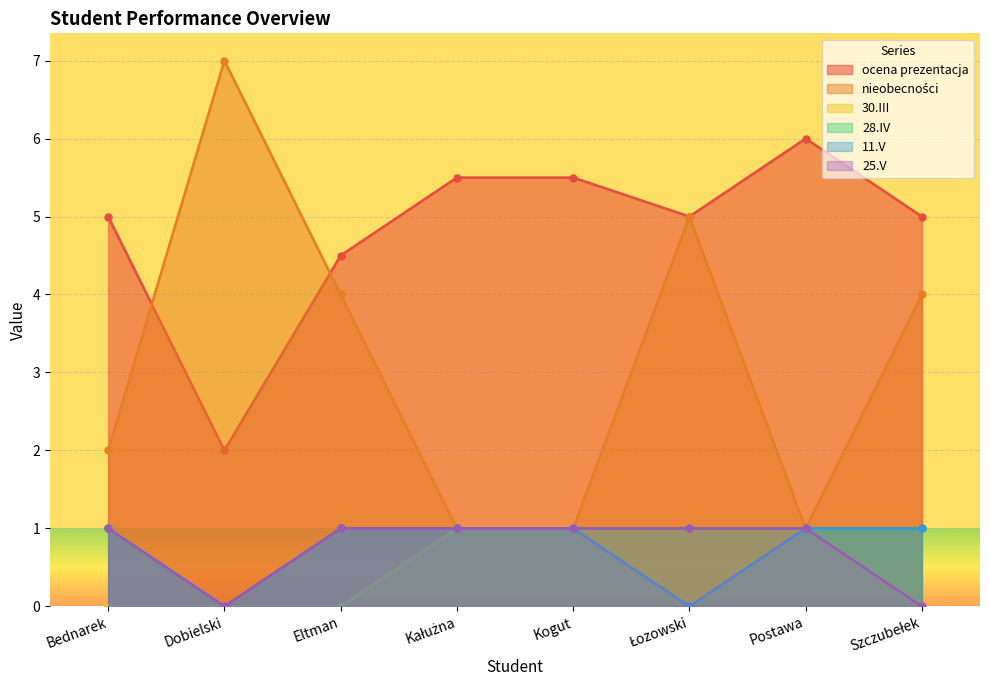

How many interior local valleys does the ocena prezentacja series have?

2